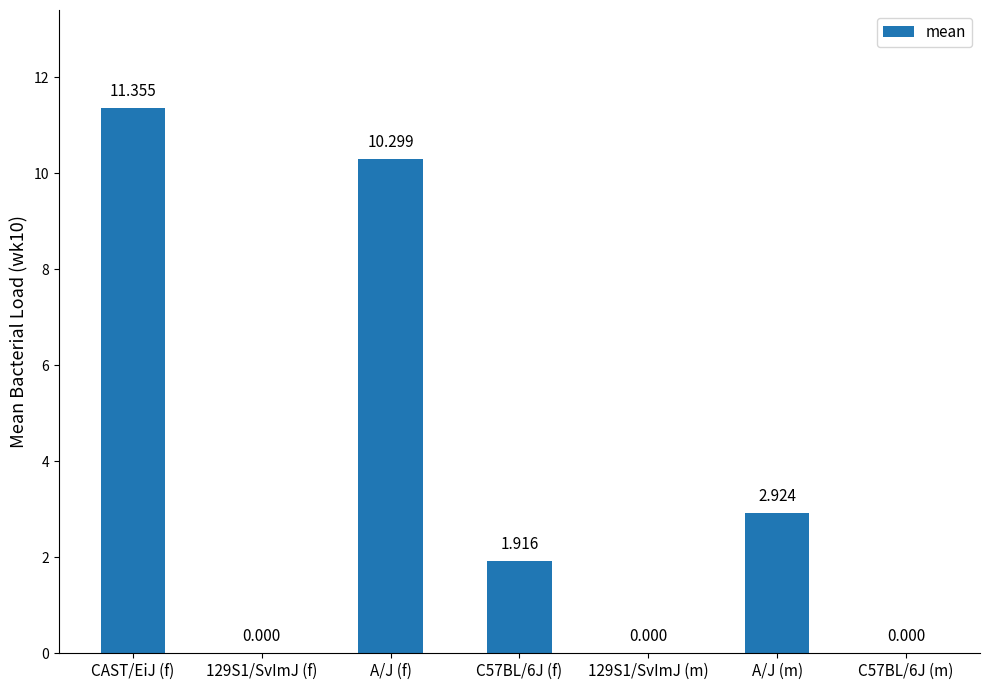

How many categories are shown in the chart?

7